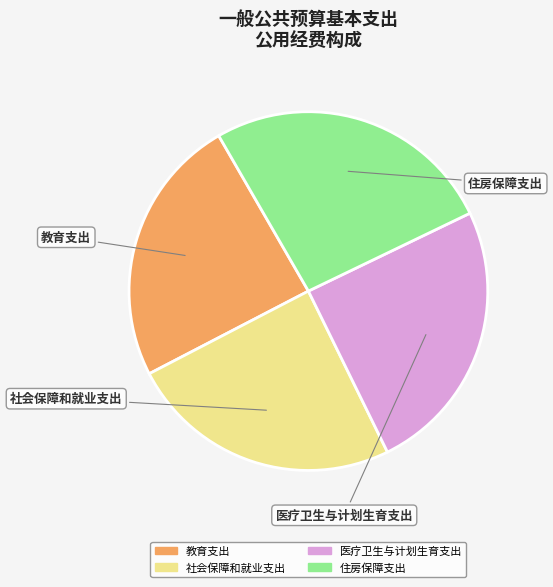

What is the ratio of the value at 住房保障支出 to the value at 医疗卫生与计划生育支出?

1.1